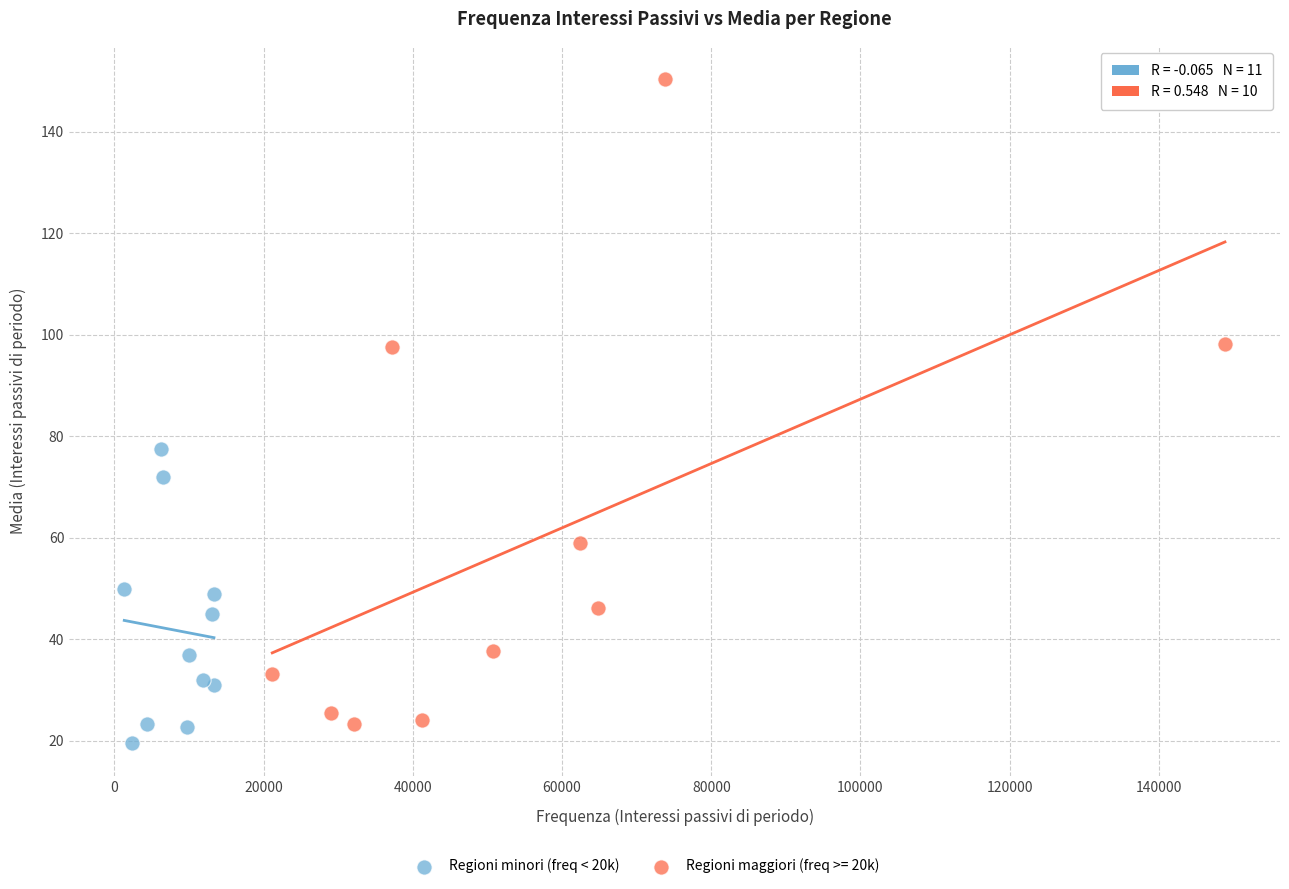

Which series contains the highest Y value?

Regioni maggiori (freq >= 20k)